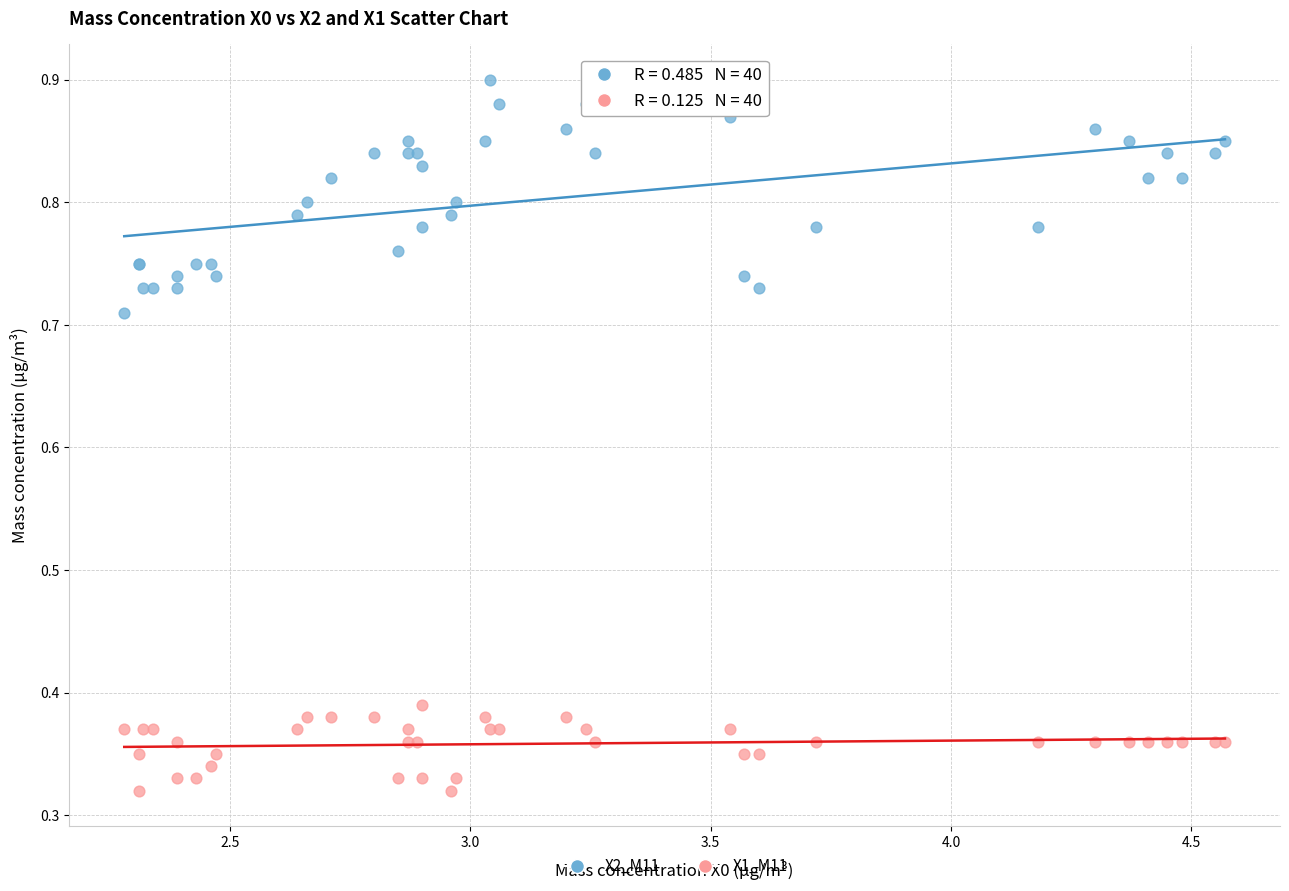

Which series reaches the maximum Y coordinate?

X2_M11